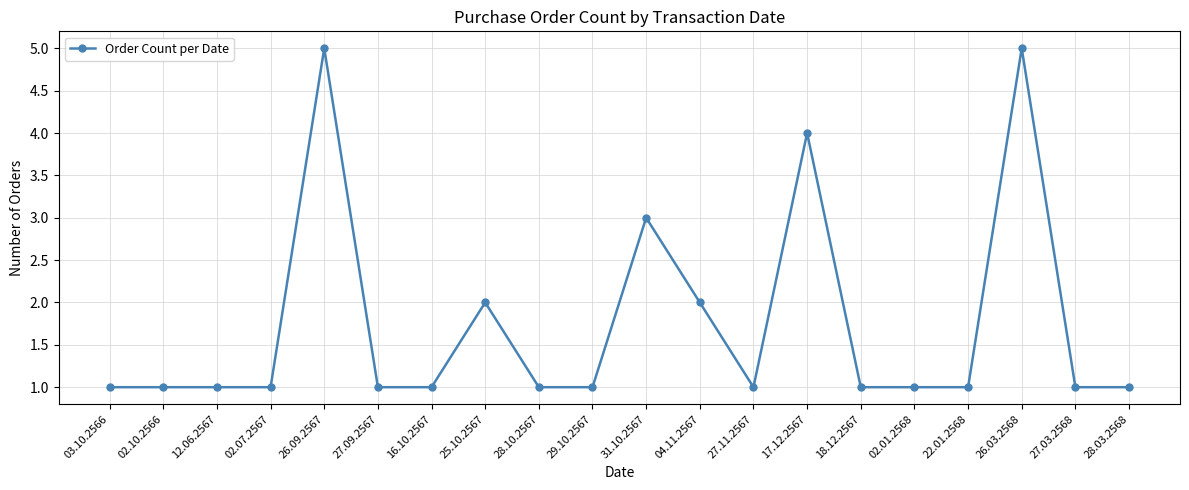

Is it true that the value at 02.07.2567 is 1?

True